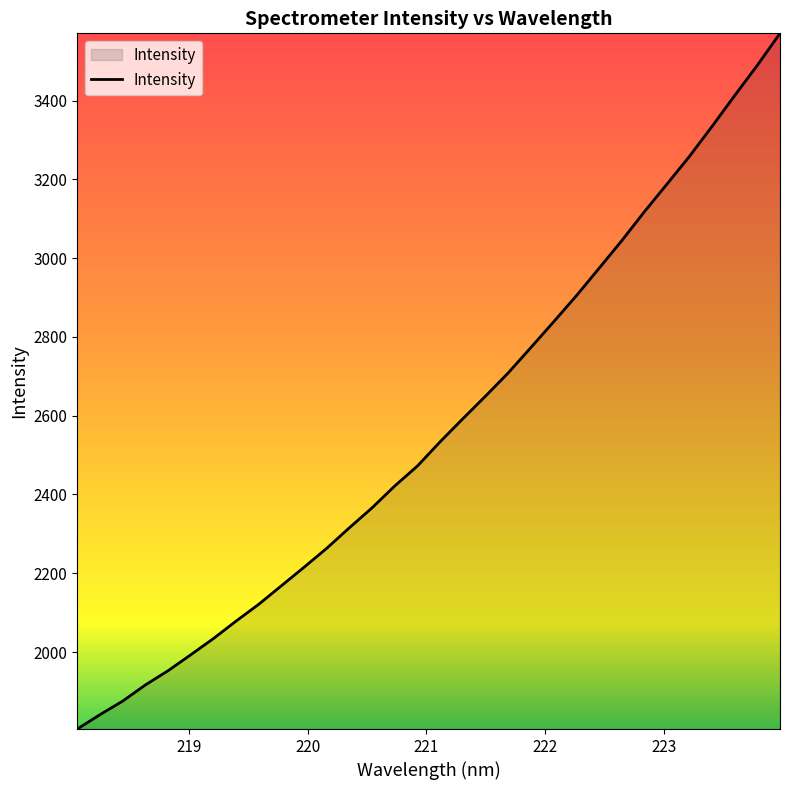

What is the maximum value shown in the chart?

3570.9